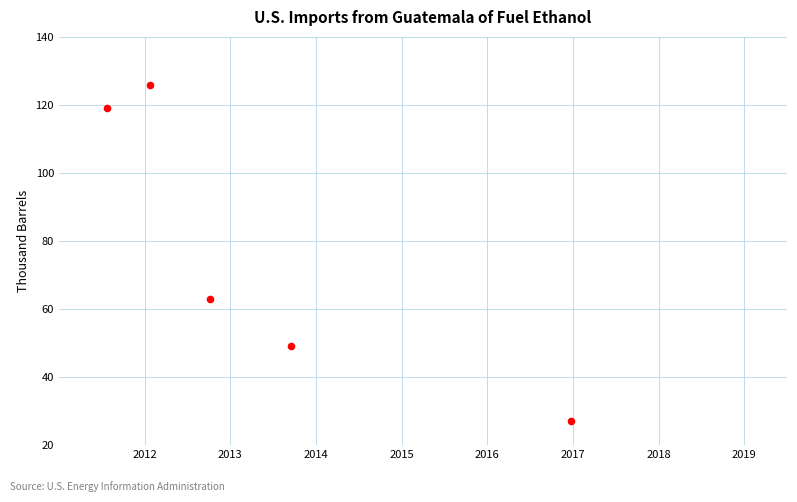

What is the range of Y values (max minus min)?

99